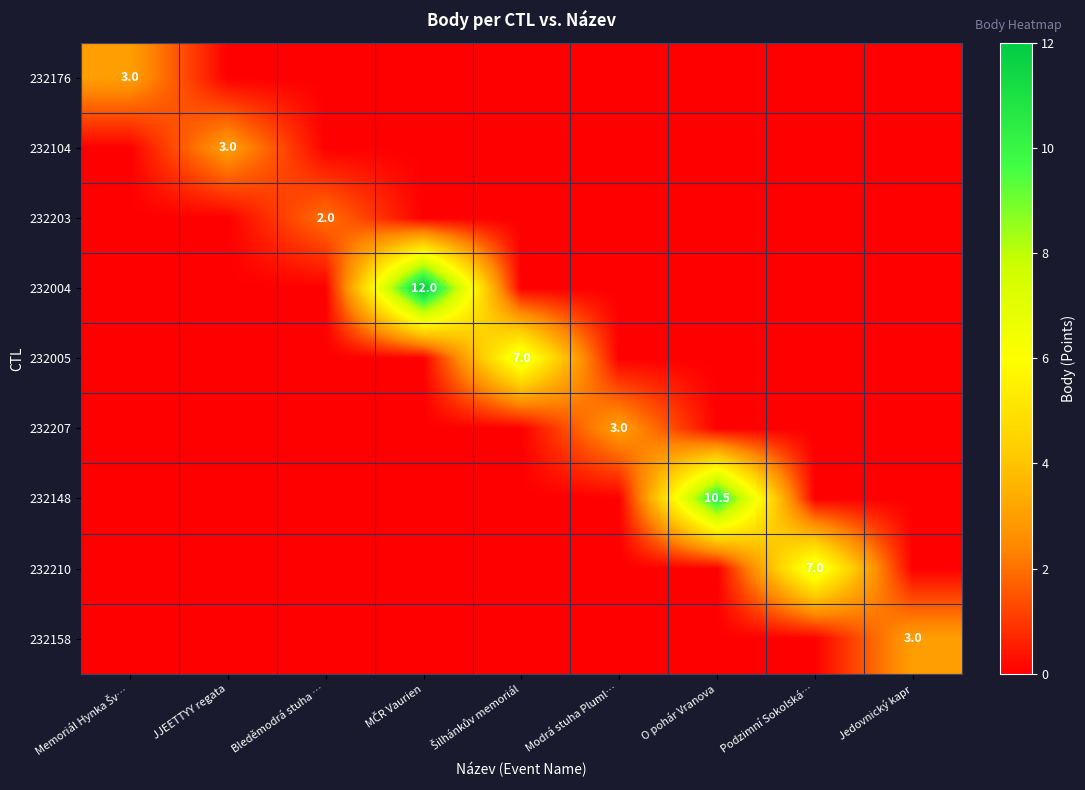

The 232148 series shows 3.8 at O pohár Vranova. True or false?

False